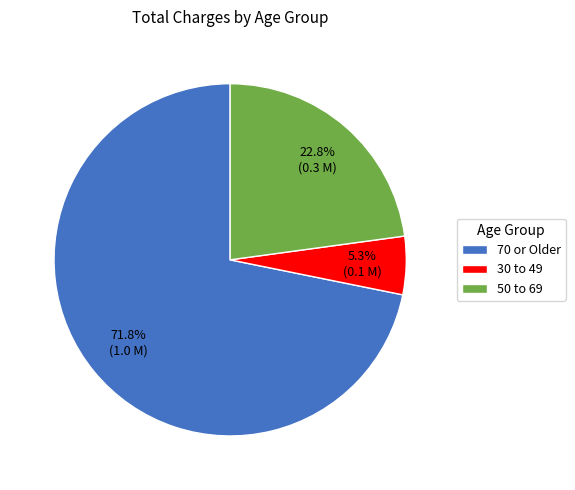

Approximately how many times larger is the value at 70 or Older compared to 50 to 69?

3.1